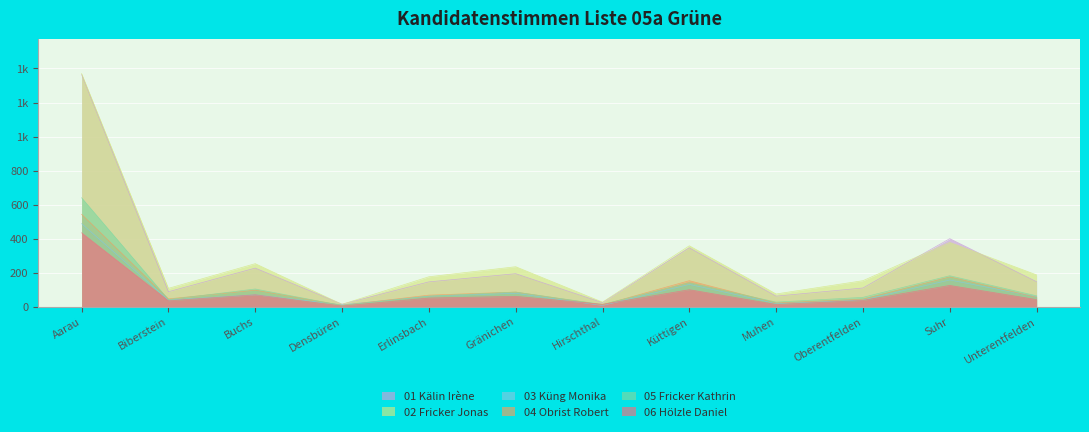

True or false: 03 Küng Monika and 01 Kälin Irène intersect in this chart.

False